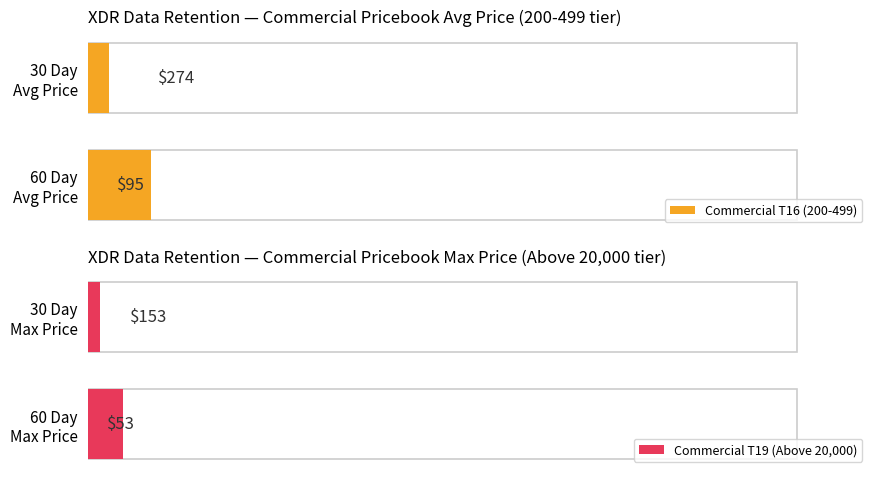

What value does the Commercial T19 (Above 20,000) series have at 60 Day Max Price?

5.0